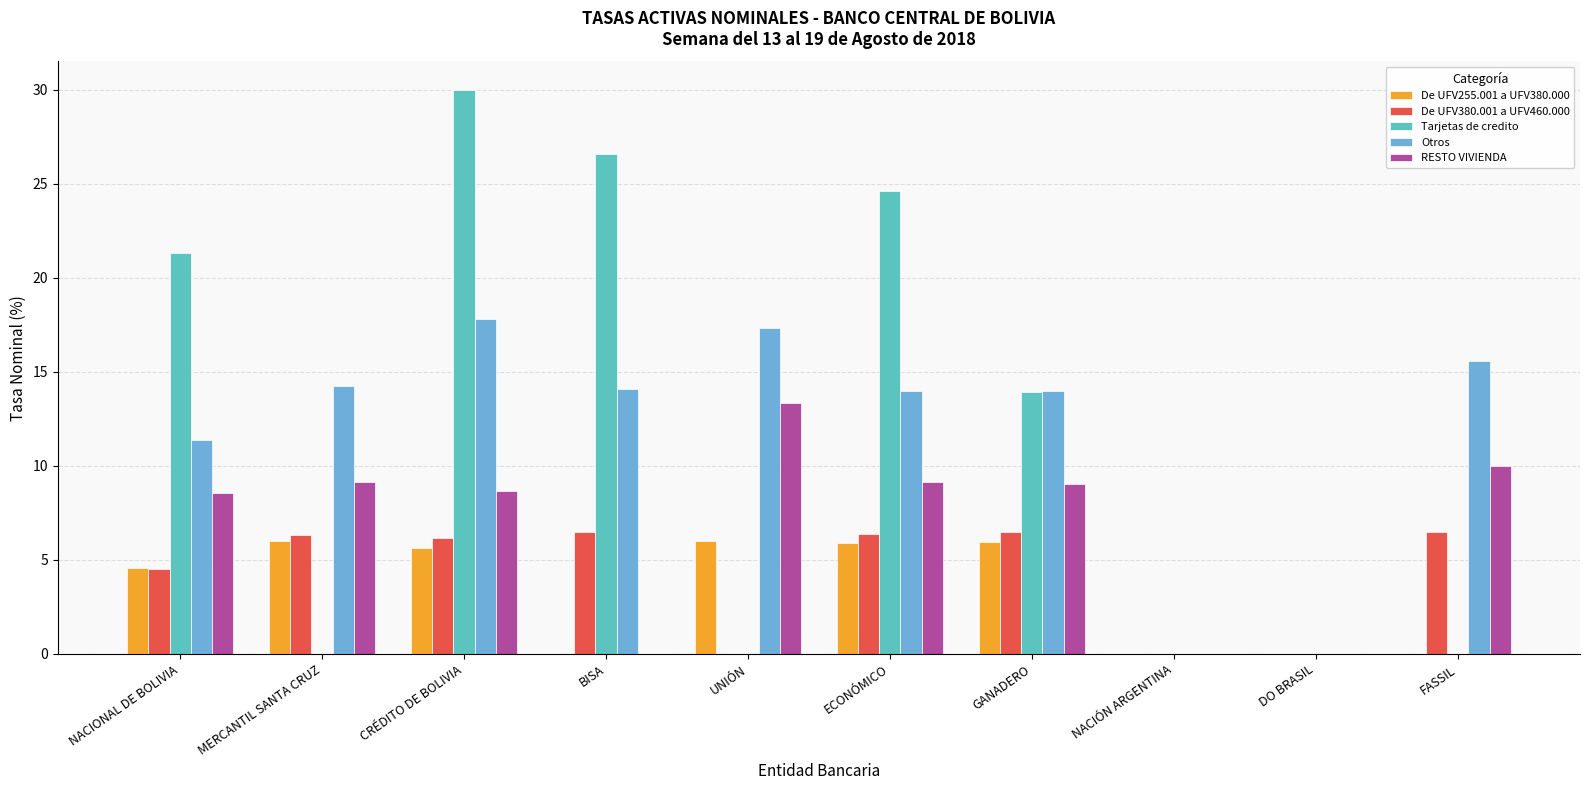

What is the difference between the maximum and second lowest values in the RESTO VIVIENDA series?

13.4